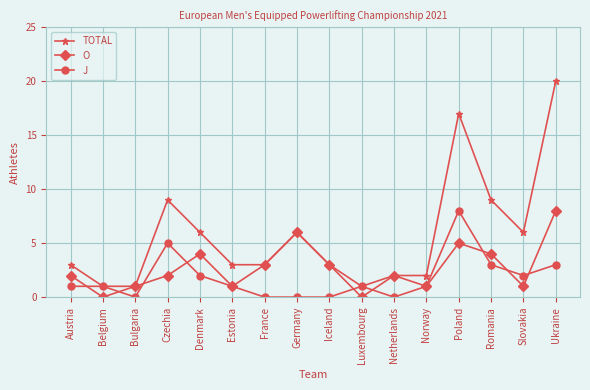

At which label does O reach its peak?

Ukraine